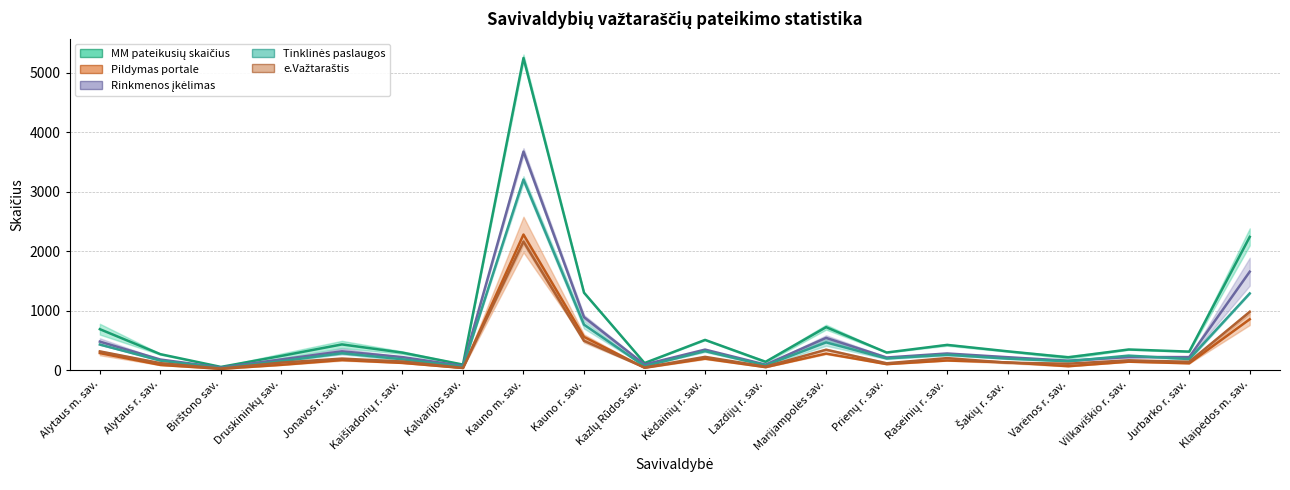

How many lines are shown in the chart?

5